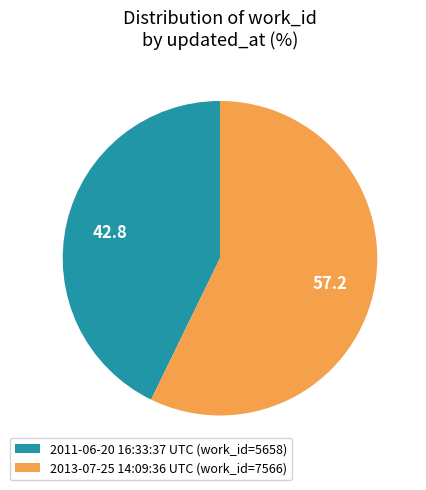

How many segments does this pie chart have?

2